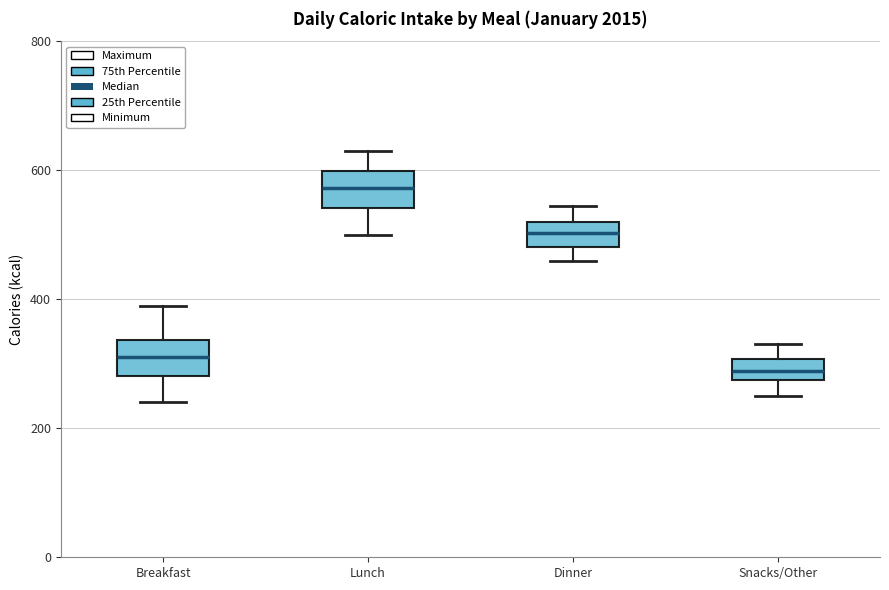

Where is the upper edge of the box for Snacks/Other on the y-axis? The values are not printed on the chart, so give them approximately, as read against the axis.

300